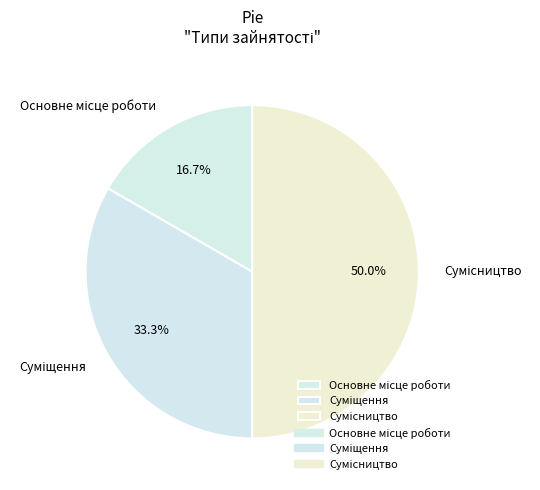

Which slice is the smallest?

Основне місце роботи